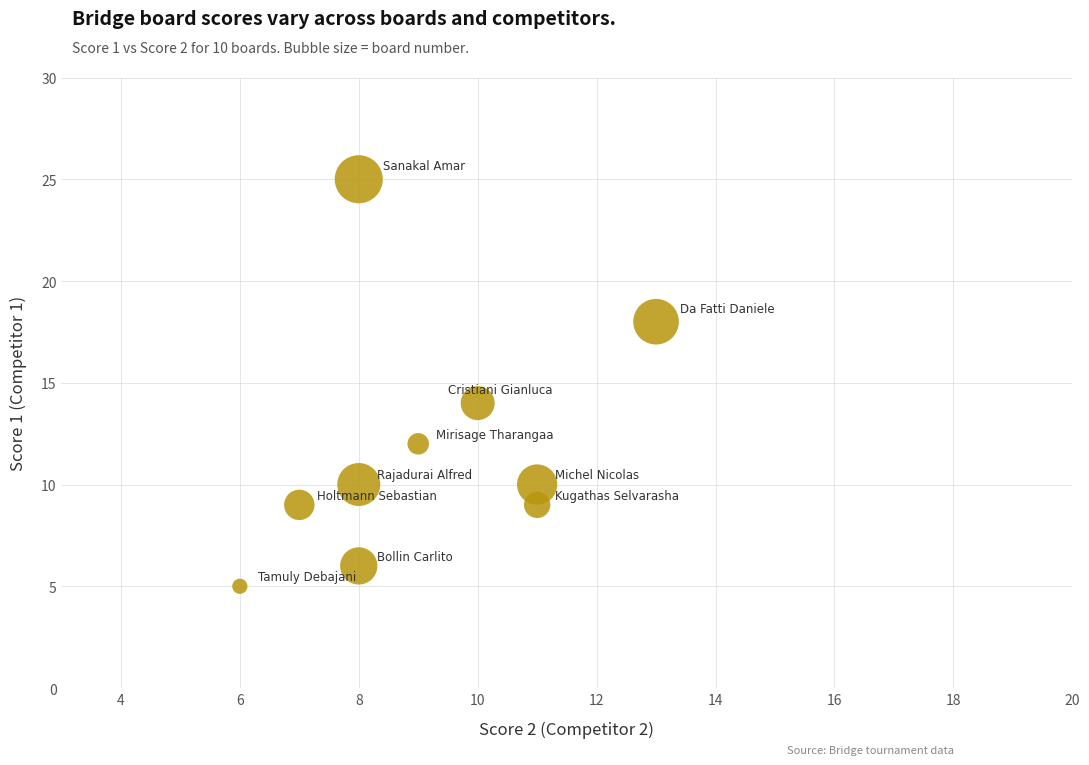

What is the range of X values (max minus min)?

7